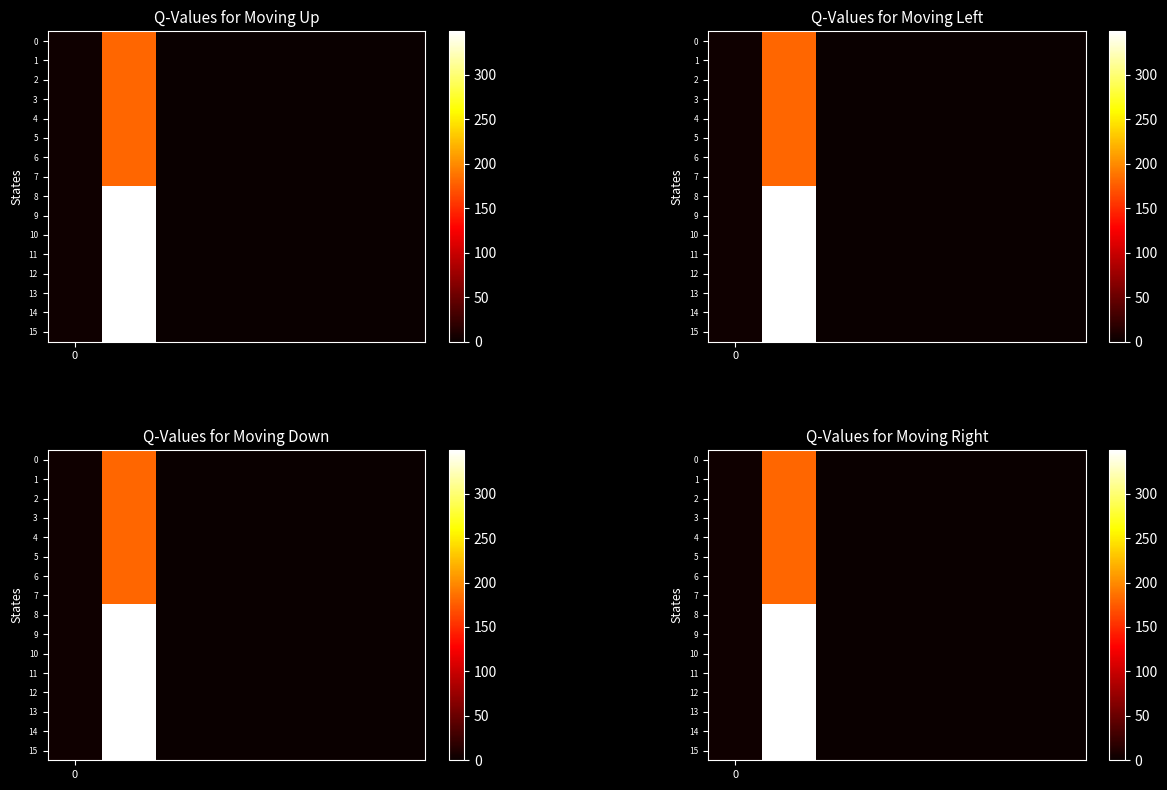

How many data points in 2 are above 0?

4